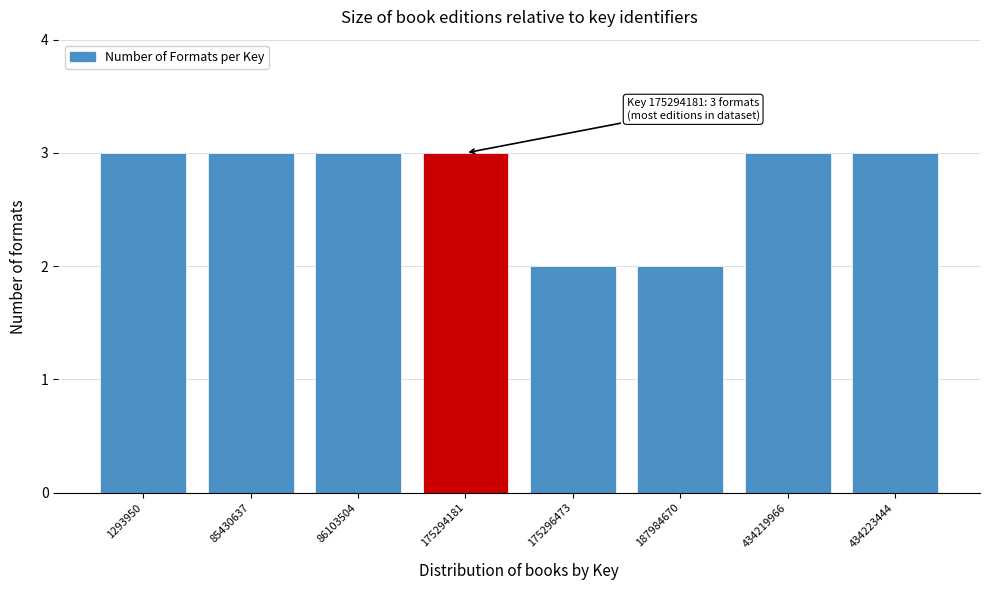

Reading right to left, list all the values displayed in this chart.

3	3	2	2	3	3	3	3